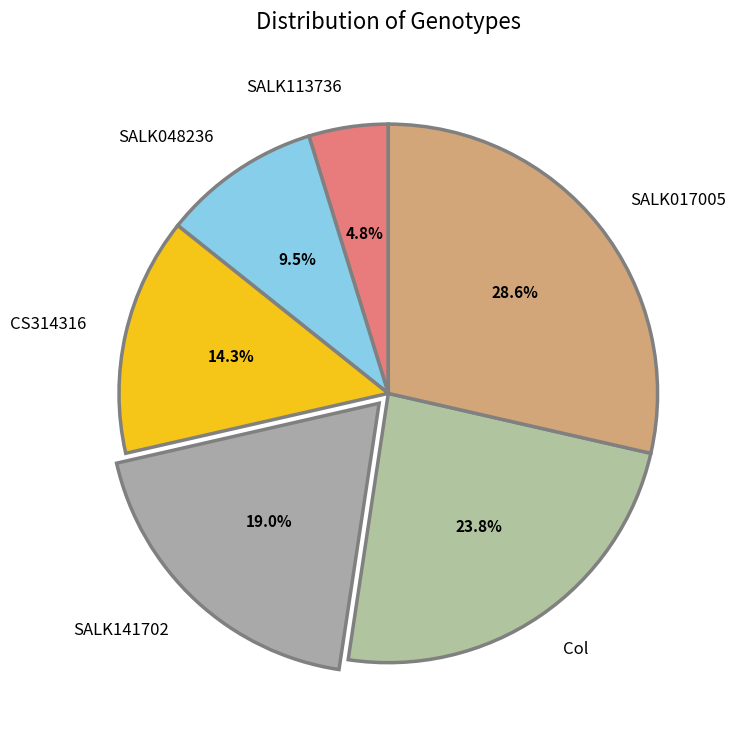

Count the number of slices in the pie.

6